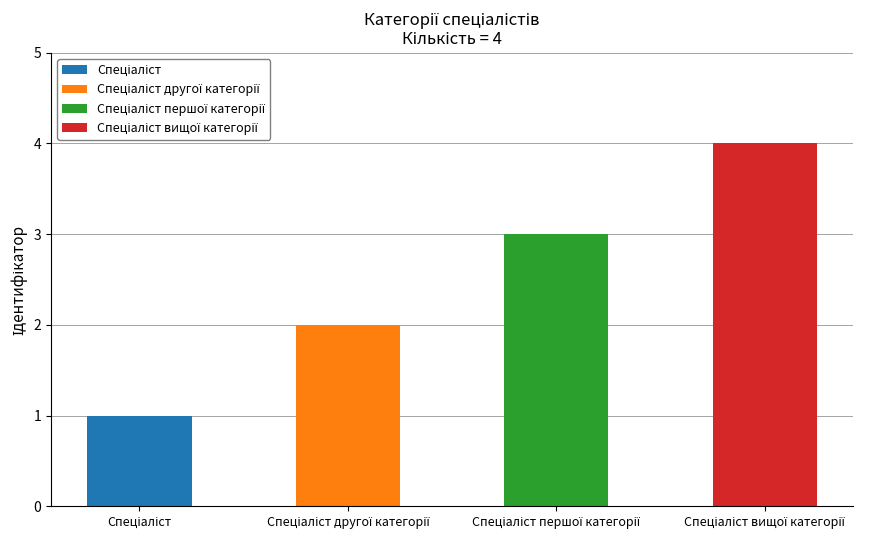

Which category has the highest value across all series?

Спеціаліст вищої категорії